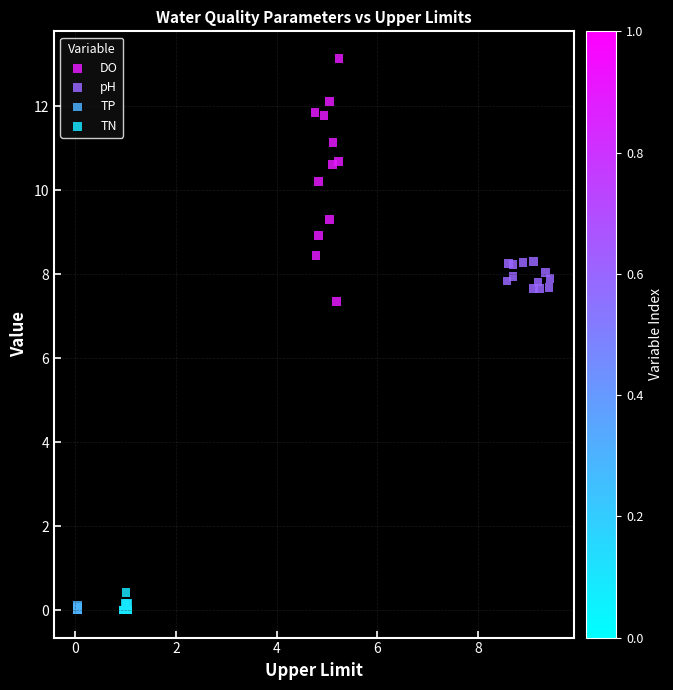

Which series contains the highest Y value?

DO